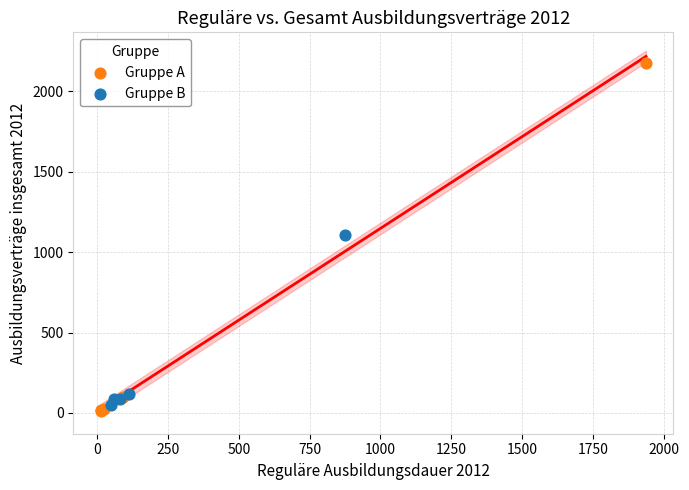

Which series has the largest Y range (max minus min)?

Gruppe A